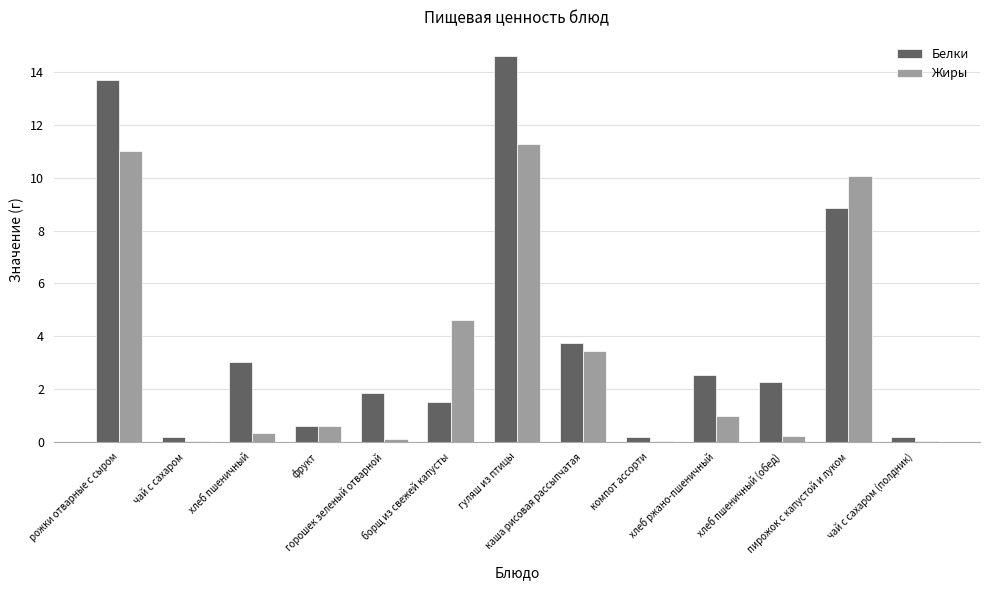

Is it true that Белки equals 0.2 at компот ассорти?

True